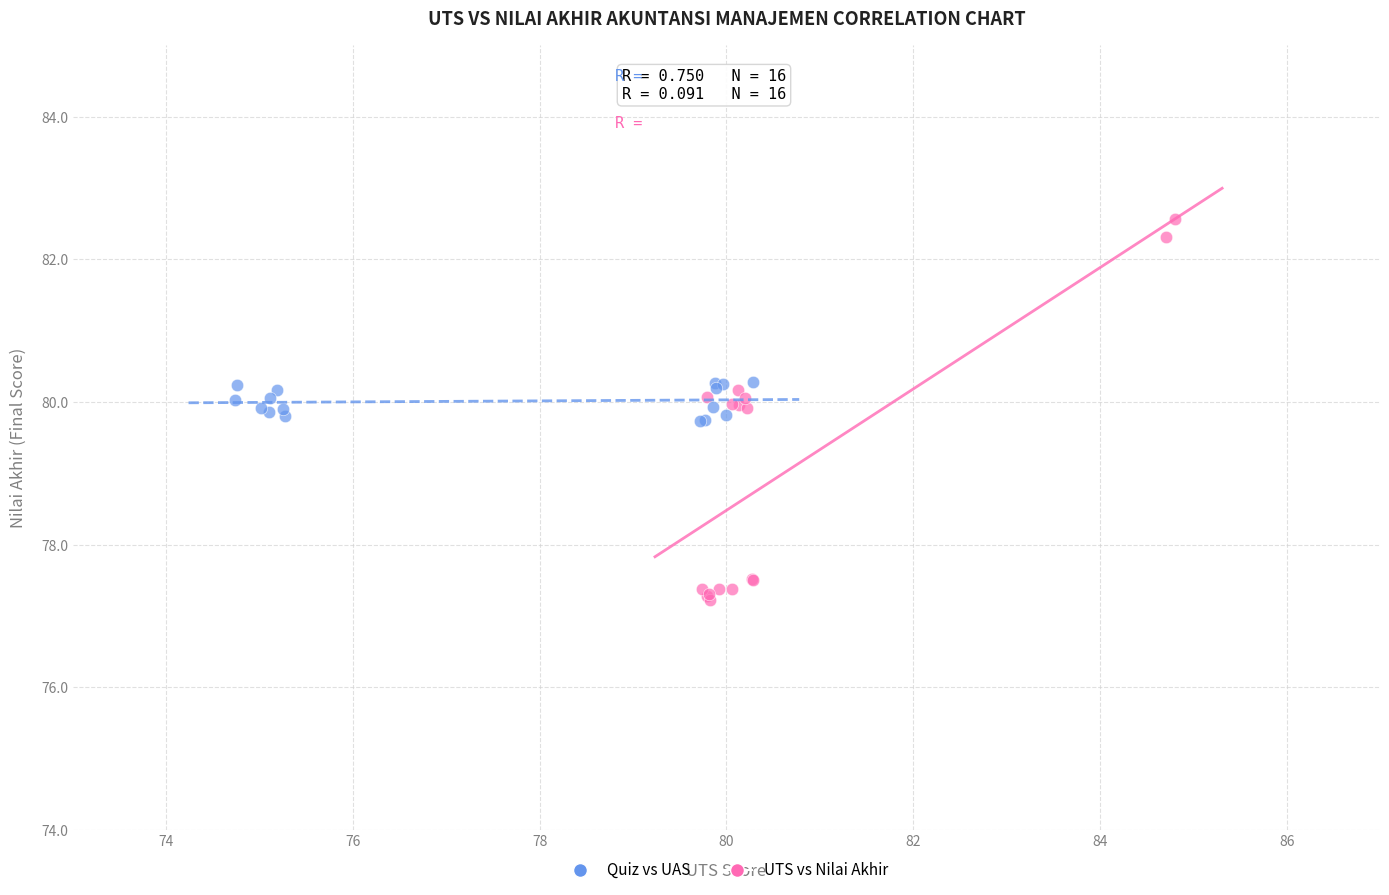

Which series contains the lowest Y value?

UTS vs Nilai Akhir